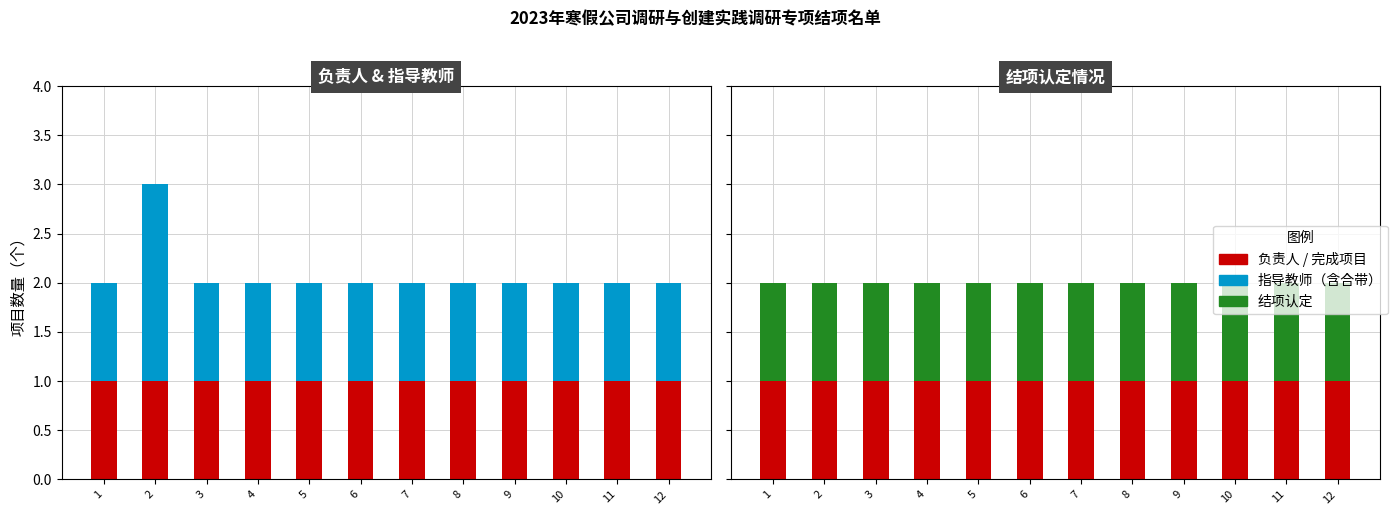

Which series has the widest spread of values?

指导教师